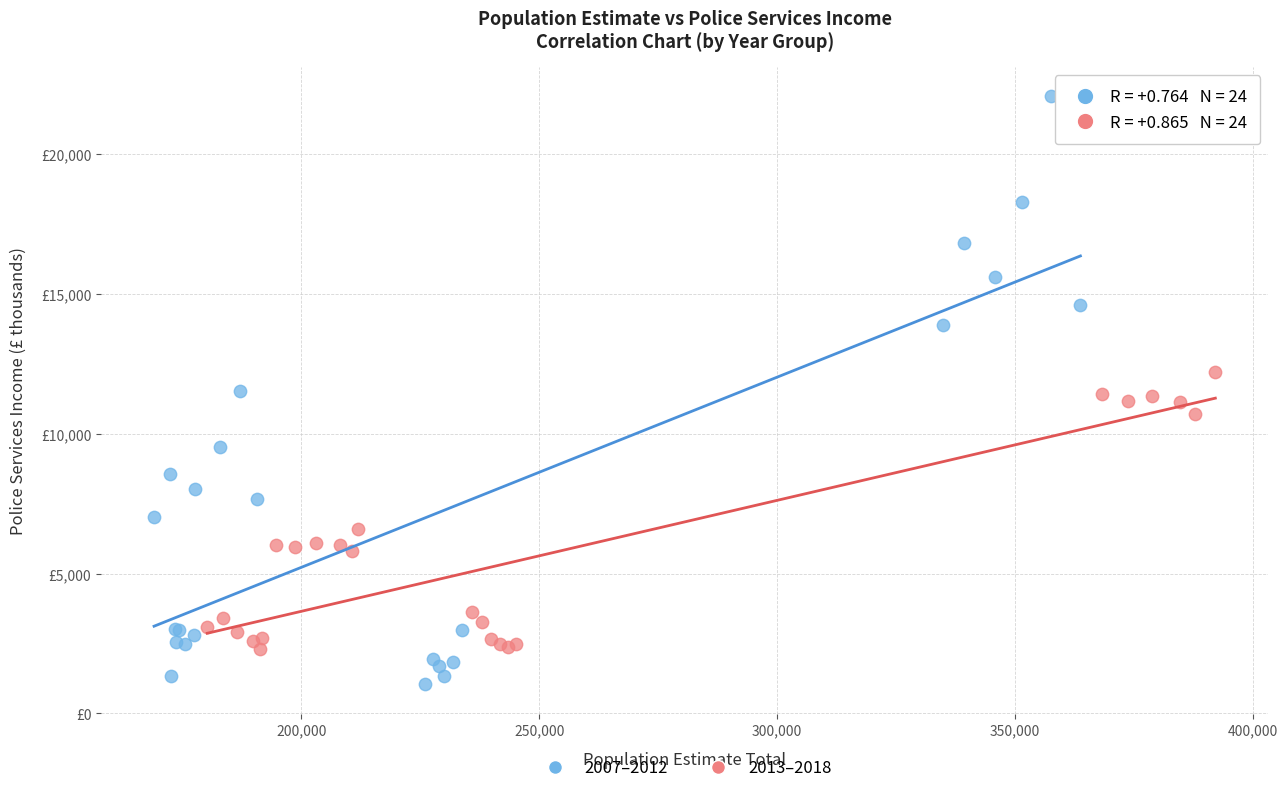

What are all the series names shown in the legend?

2007–2012, 2013–2018